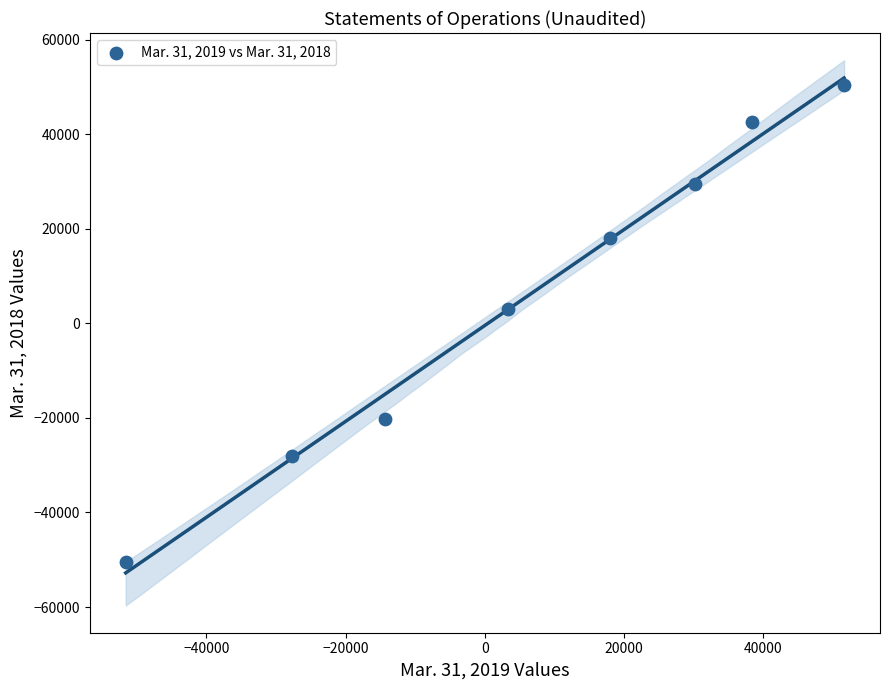

What is the average Y value?

5611